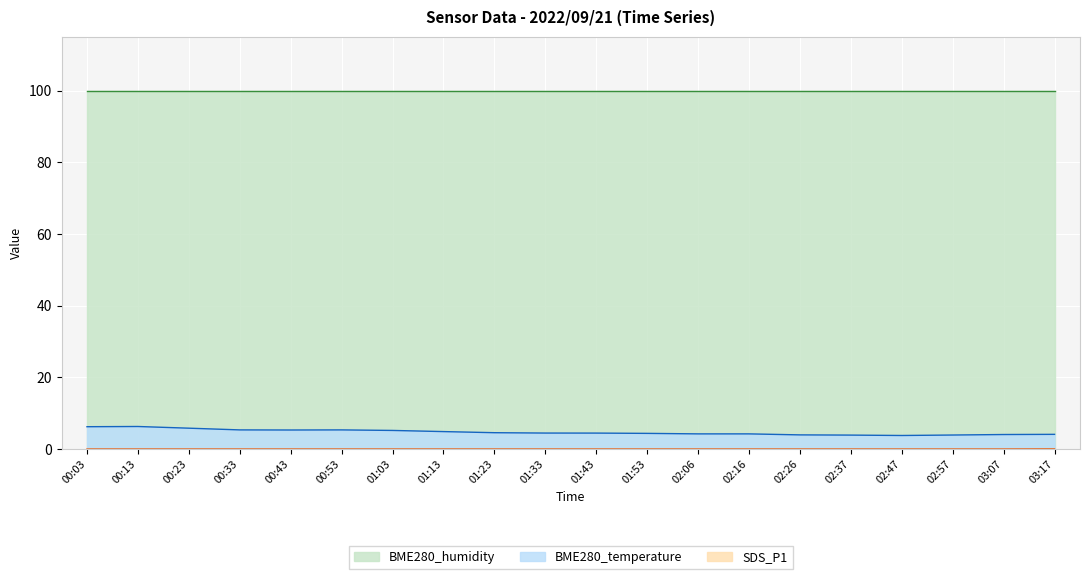

What is the difference between the highest and lowest values at 02:26?

100.0